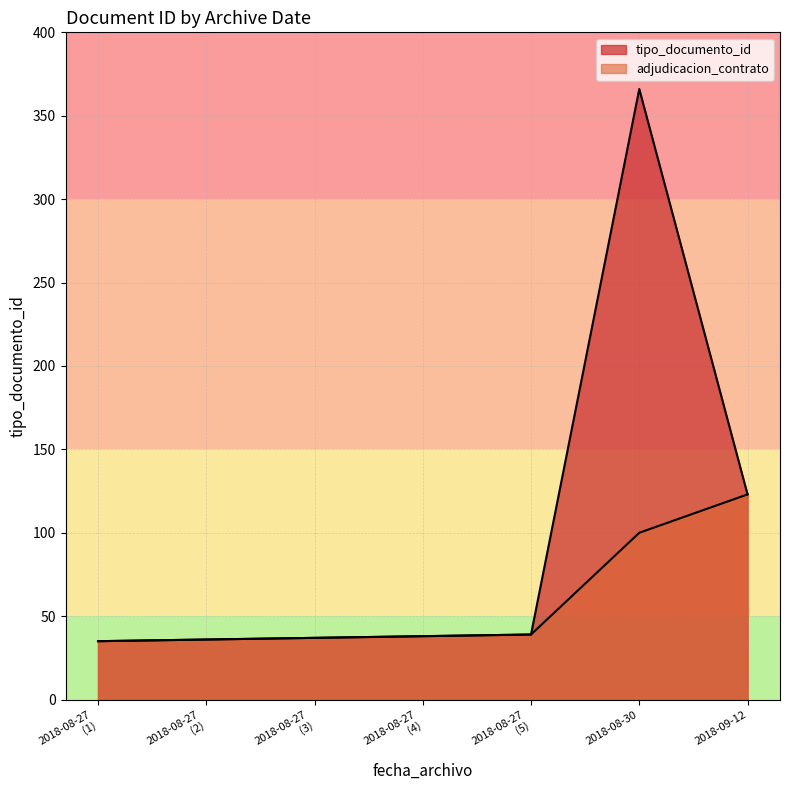

What is the maximum value shown in the chart?

366